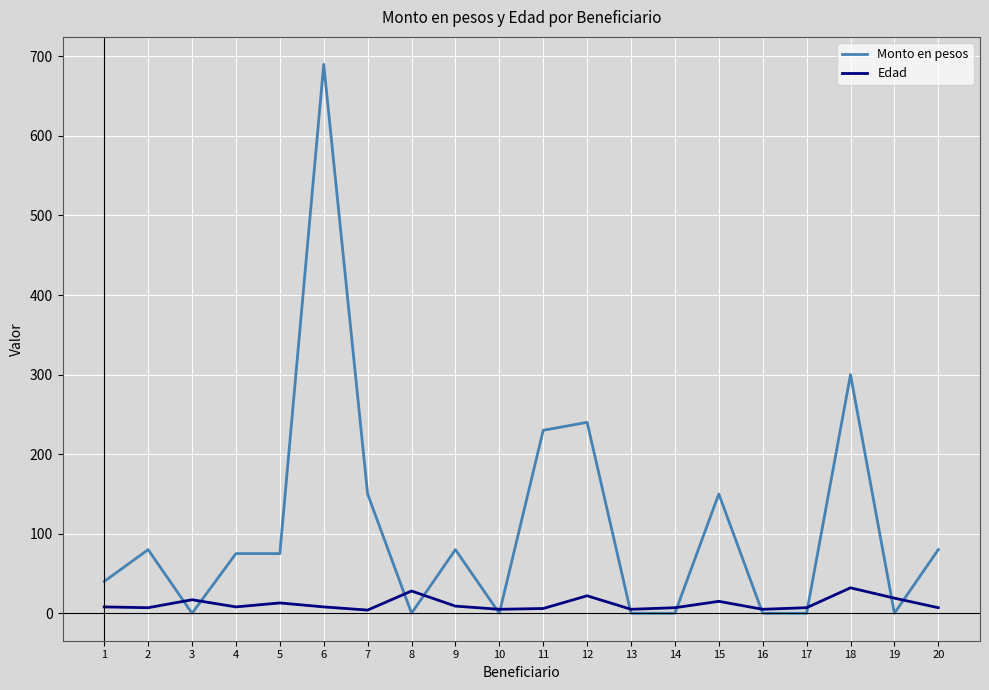

Which series has the largest range (max minus min)?

Monto en pesos